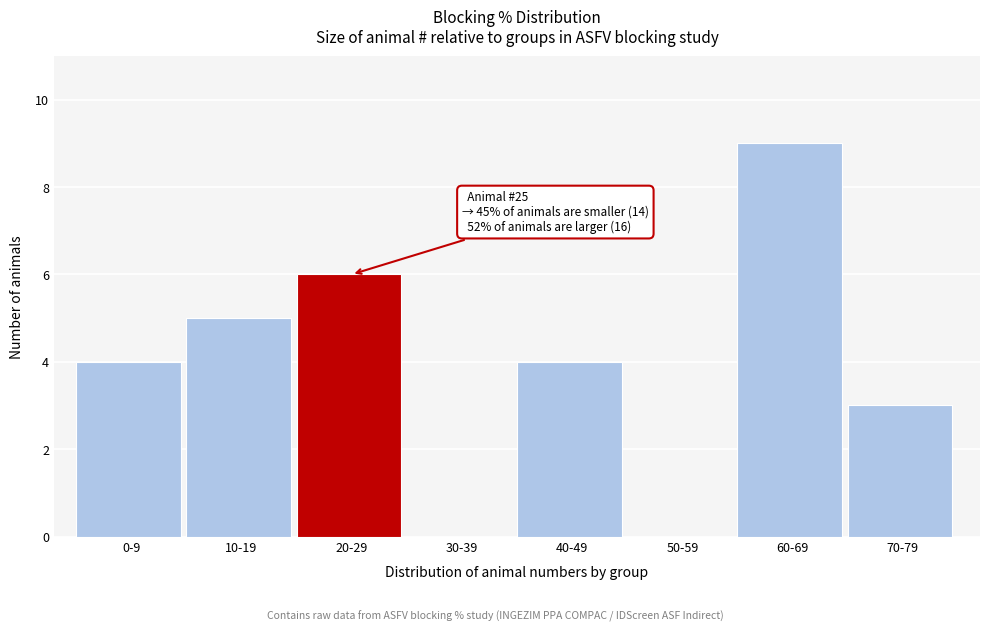

Reading left to right, what are all the values shown in this chart?

0-9=4	10-19=5	20-29=6	30-39=0	40-49=4	50-59=0	60-69=9	70-79=3